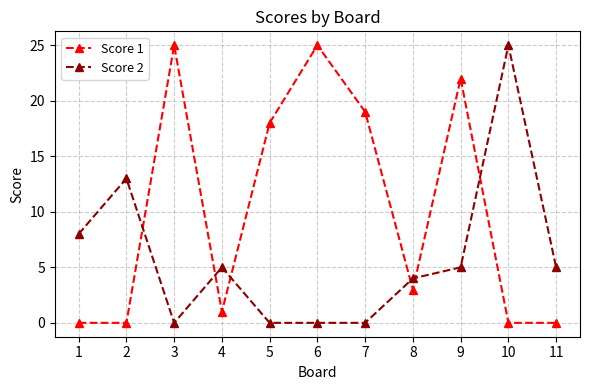

True or false: Score 2 and Score 1 intersect in this chart.

True